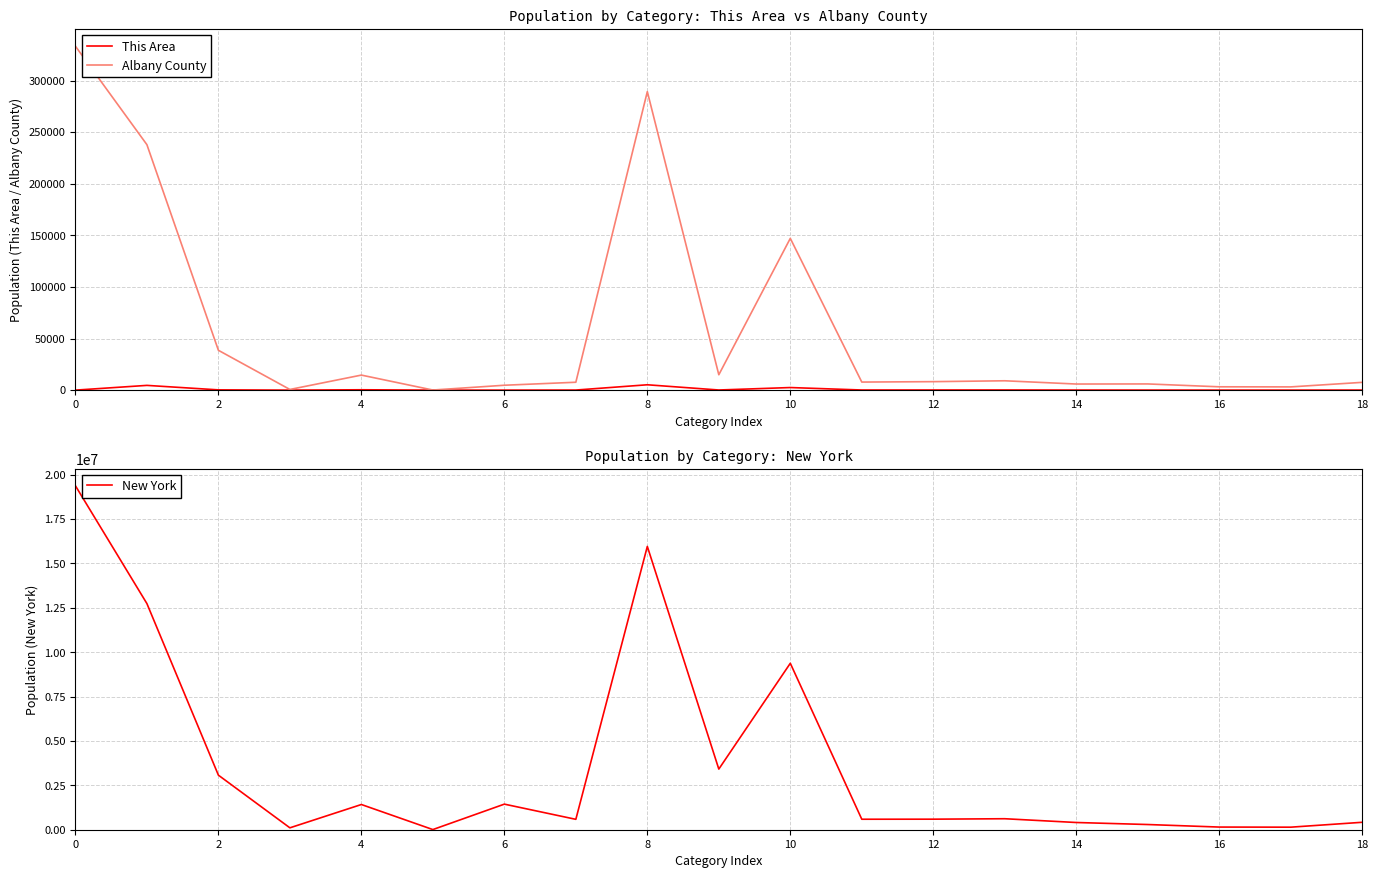

How many interior local peaks does the New York series have?

5